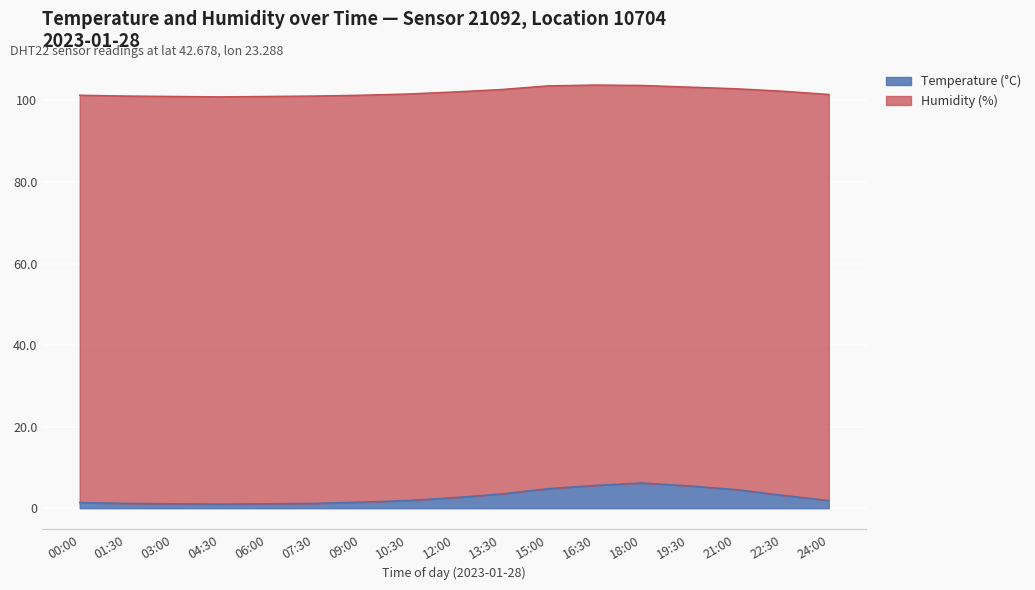

Where does the data first go above 1?

00:00